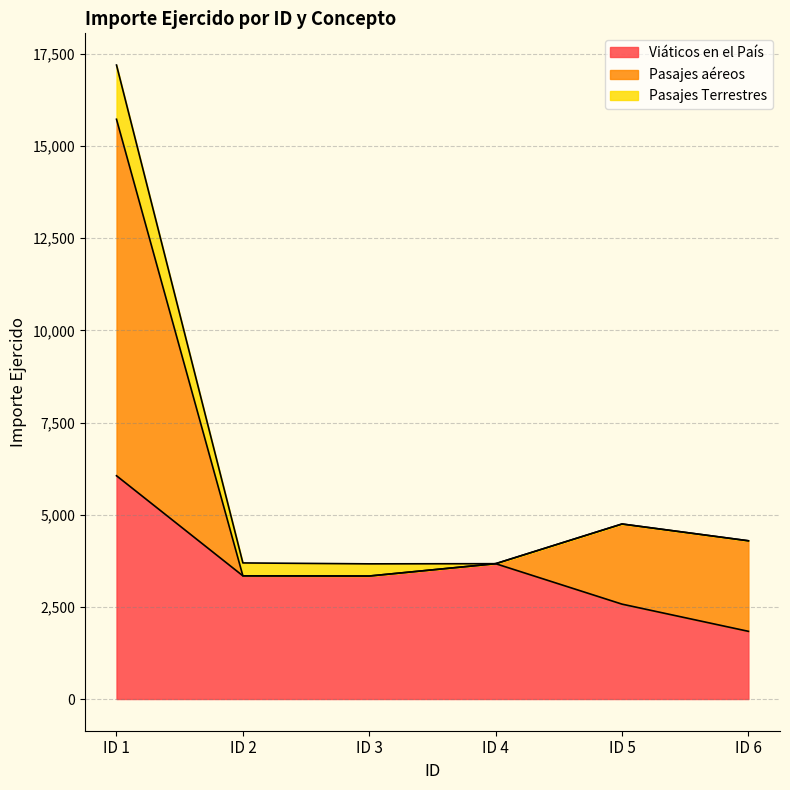

What is the highest value of the Pasajes aéreos series?

9669.2